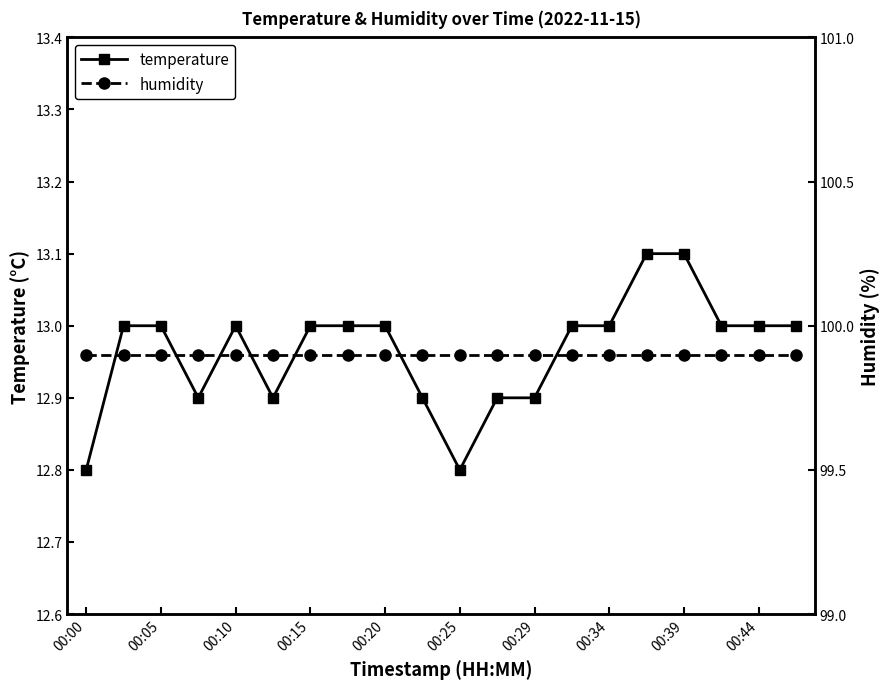

How many interior local valleys does the temperature series have?

3